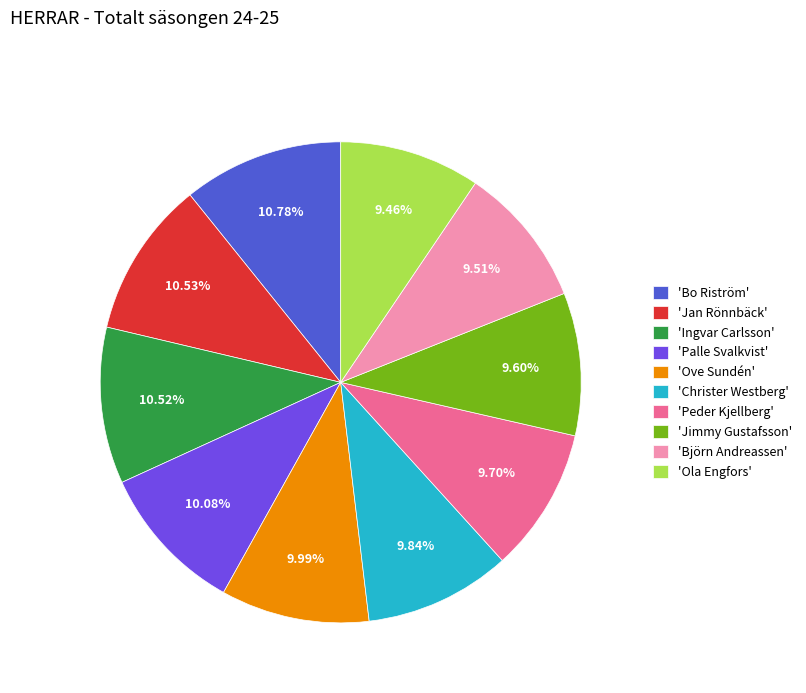

Is the sum of 'Peder Kjellberg' and 'Jan Rönnbäck' greater than half?

No